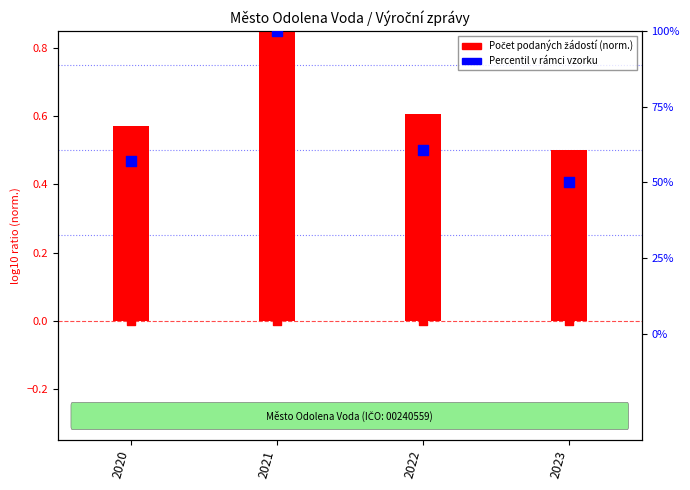

At which category is the sum across all series the highest?

2021